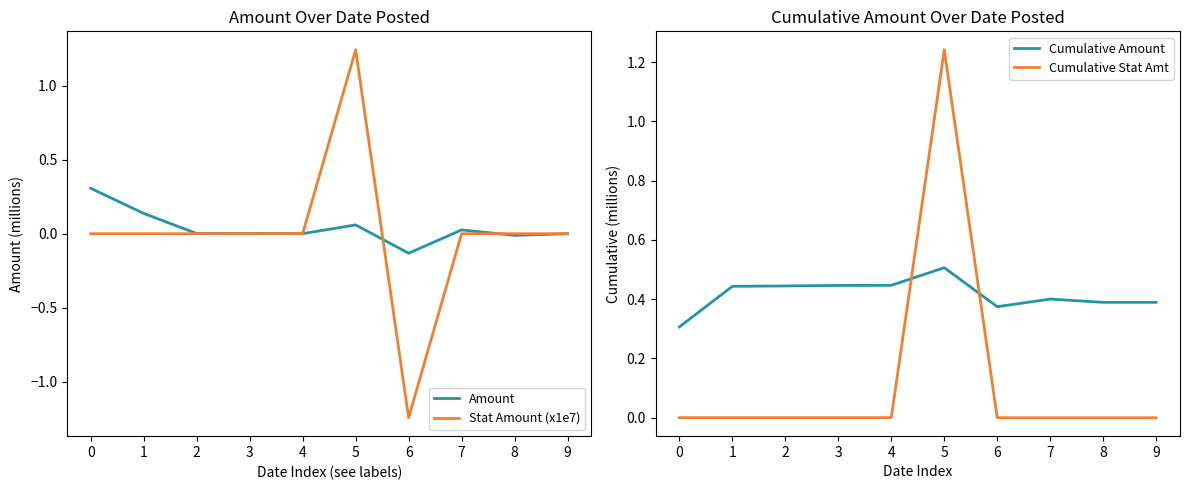

Does the chart display data point markers on the line(s)?

No